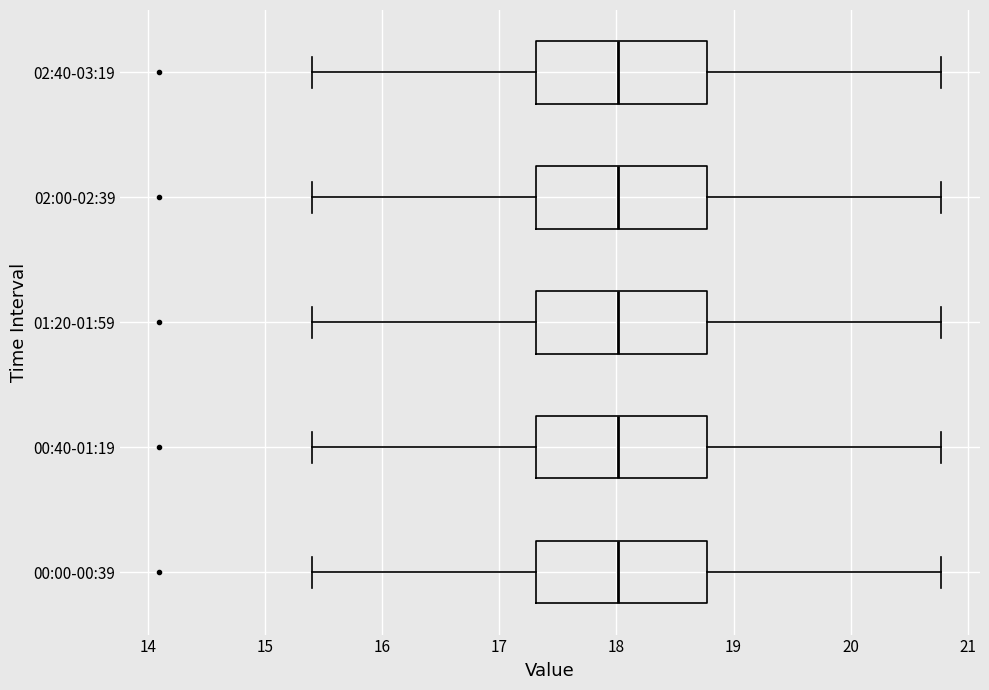

Reading bottom to top, read every box against the x-axis: the position of its median line, the range the box covers, and the ends of its whiskers. The values are not printed on the chart, so give them approximately, as read against the axis.

00:00-00:39: median 18.0, box 17.3 to 18.8, whiskers 15.4 to 20.8
00:40-01:19: median 18.0, box 17.3 to 18.8, whiskers 15.4 to 20.8
01:20-01:59: median 18.0, box 17.3 to 18.8, whiskers 15.4 to 20.8
02:00-02:39: median 18.0, box 17.3 to 18.8, whiskers 15.4 to 20.8
02:40-03:19: median 18.0, box 17.3 to 18.8, whiskers 15.4 to 20.8